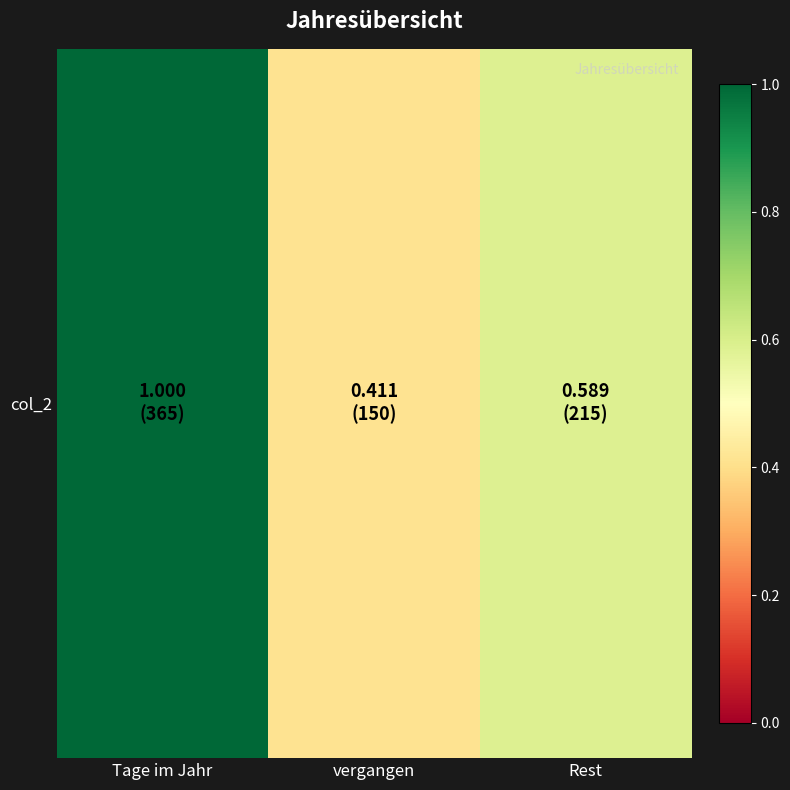

True or false: the data shows 0.4 at vergangen.

True